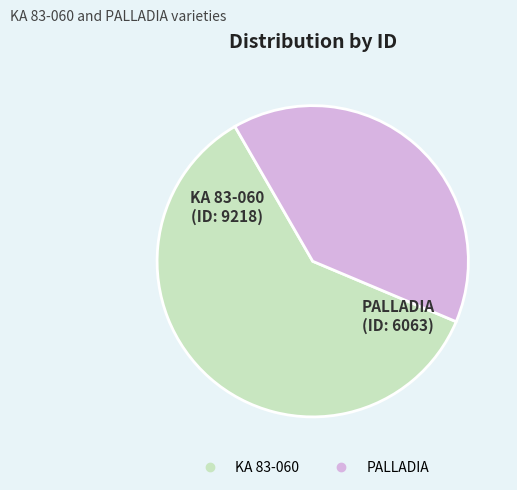

Does PALLADIA account for over 50% of the chart?

No